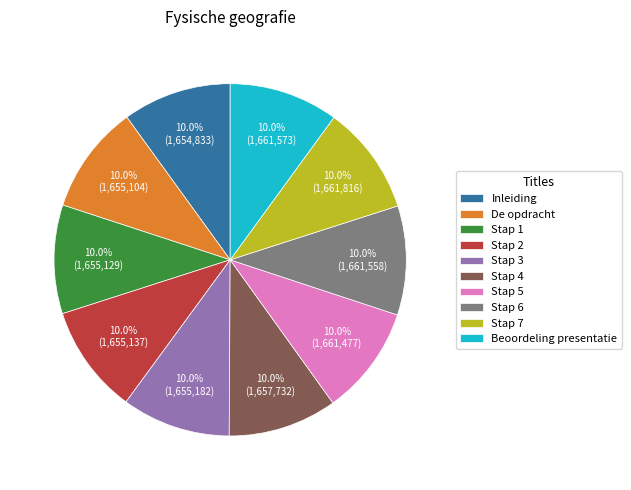

Is there a majority slice in this chart?

No